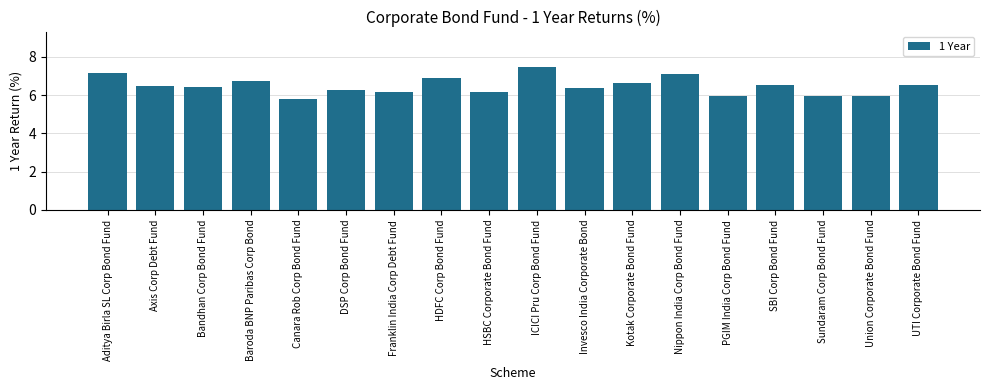

Between Canara Rob Corp Bond Fund and ICICI Pru Corp Bond Fund, which is larger?

ICICI Pru Corp Bond Fund